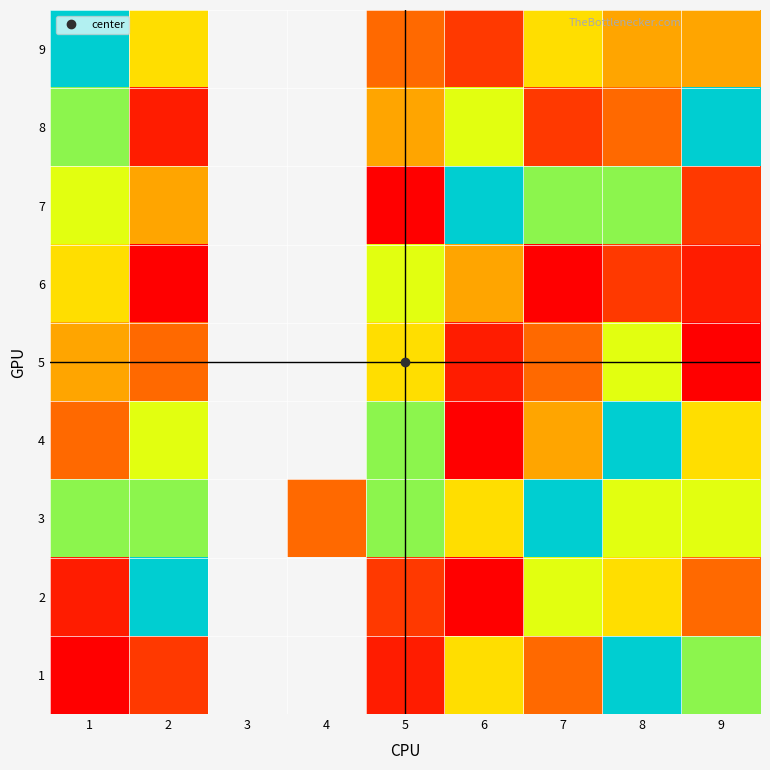

Where is 5 nearest to the value 4?

2